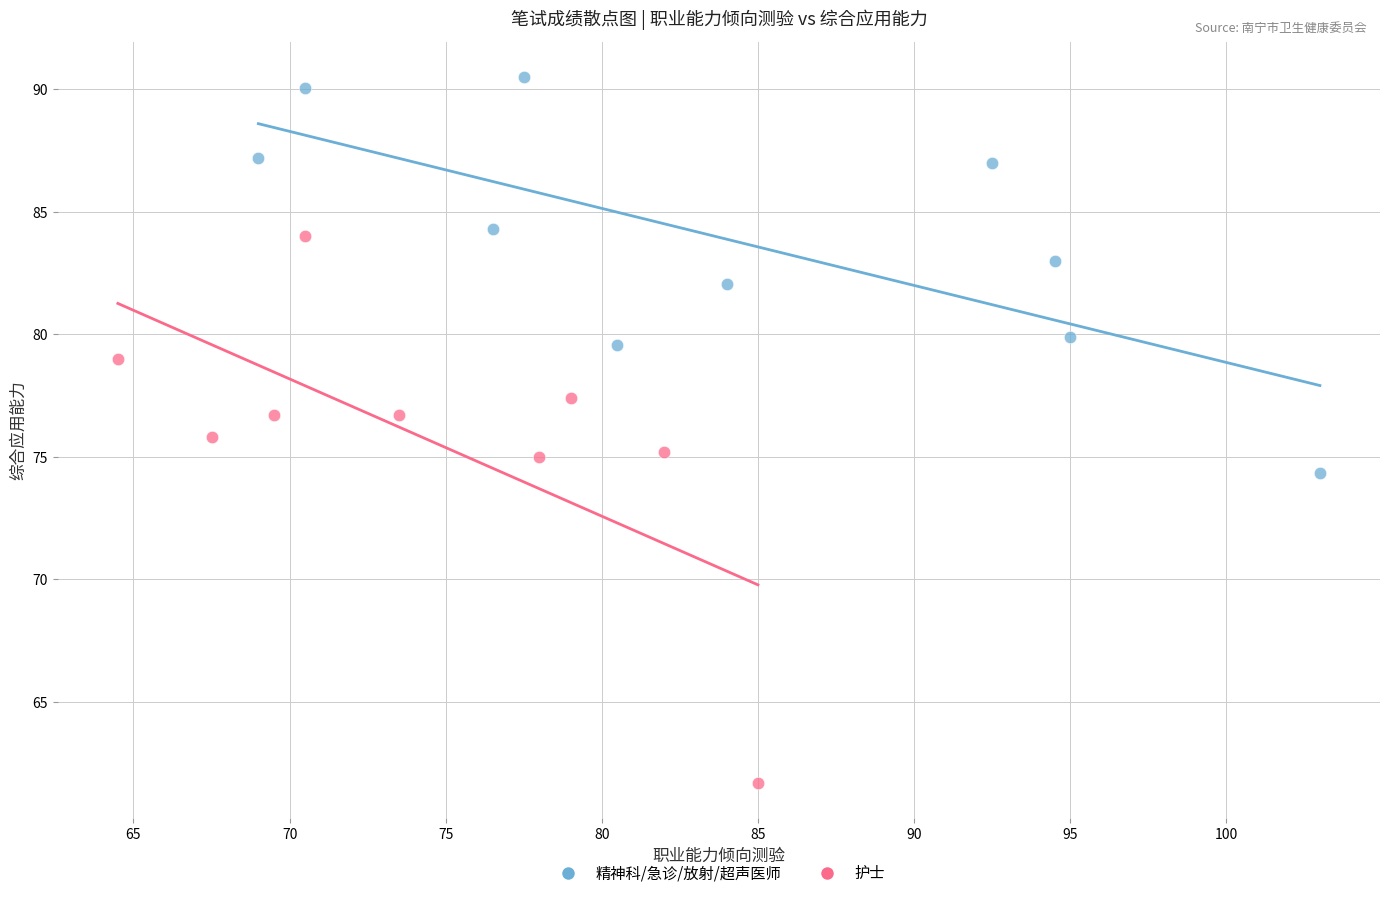

Which series contains the highest Y value?

精神科/急诊/放射/超声医师